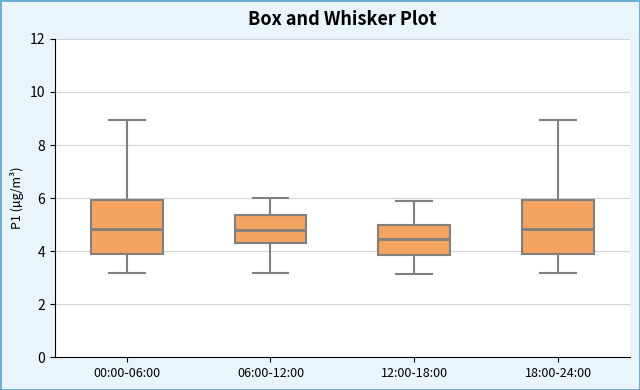

Reading left to right, read every box against the y-axis: the position of its median line, the range the box covers, and the ends of its whiskers. The values are not printed on the chart, so give them approximately, as read against the axis.

00:00-06:00: median 4.8, box 3.8 to 6.0, whiskers 3.2 to 9.0
06:00-12:00: median 4.8, box 4.2 to 5.4, whiskers 3.2 to 6.0
12:00-18:00: median 4.4, box 3.8 to 5.0, whiskers 3.2 to 6.0
18:00-24:00: median 4.8, box 3.8 to 6.0, whiskers 3.2 to 9.0